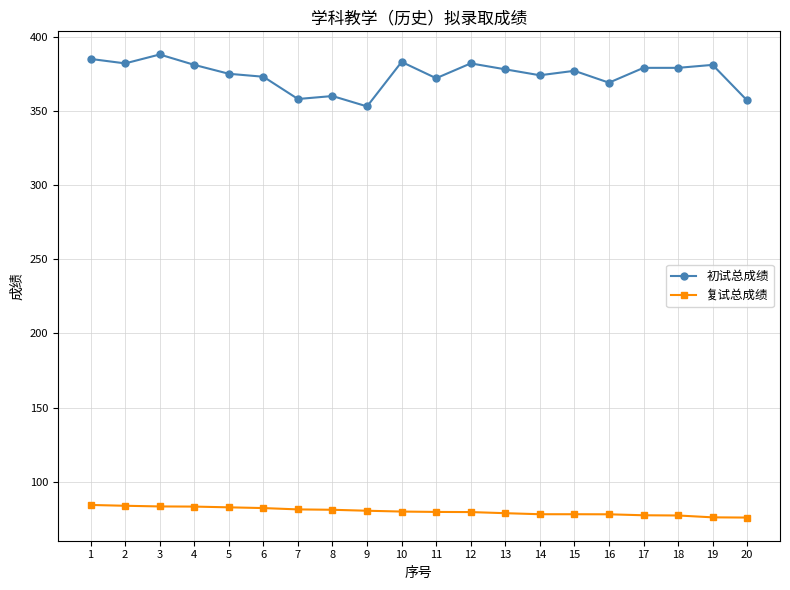

What is the difference between the 复试总成绩 values at 19 and 14?

2.1